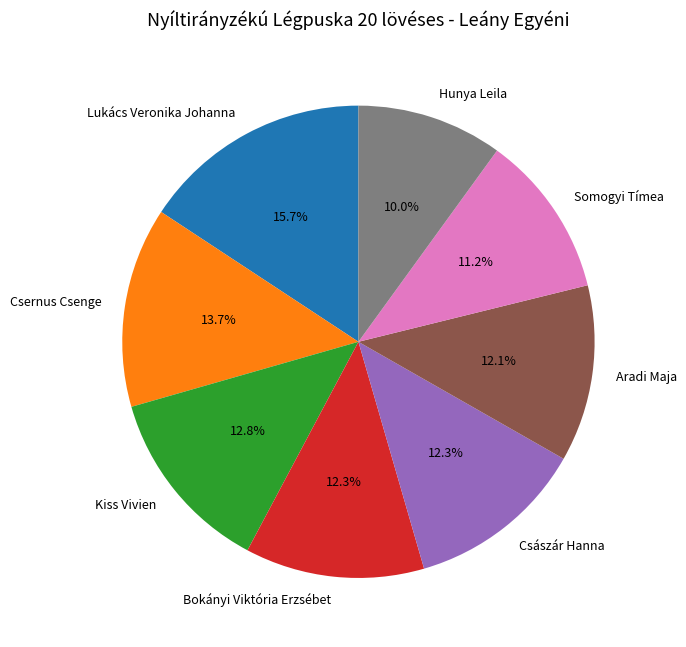

To the nearest percent, what portion does Lukács Veronika Johanna represent?

16%